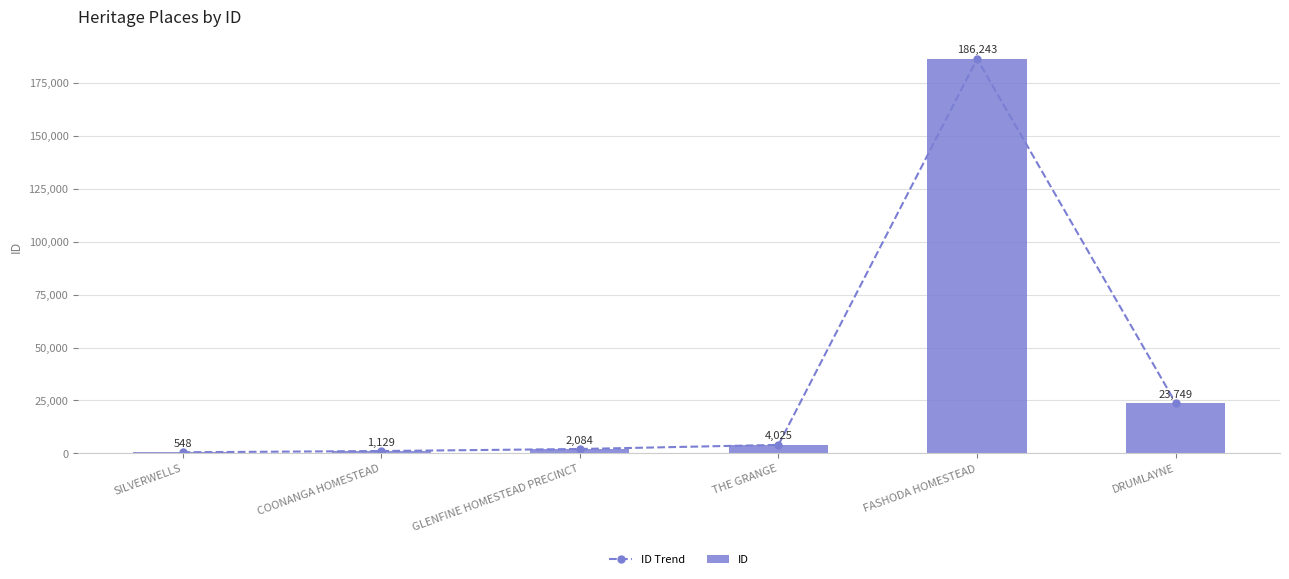

Where is ID Trend nearest to the value 93395?

DRUMLAYNE